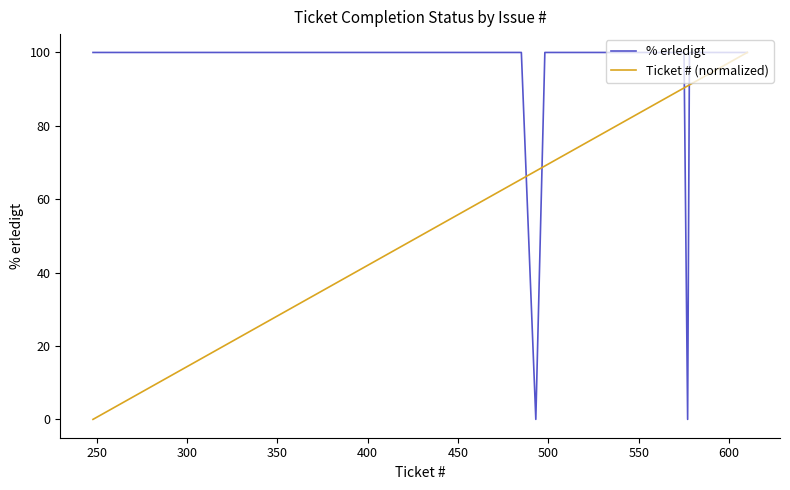

Which series has the largest total across all categories?

% erledigt